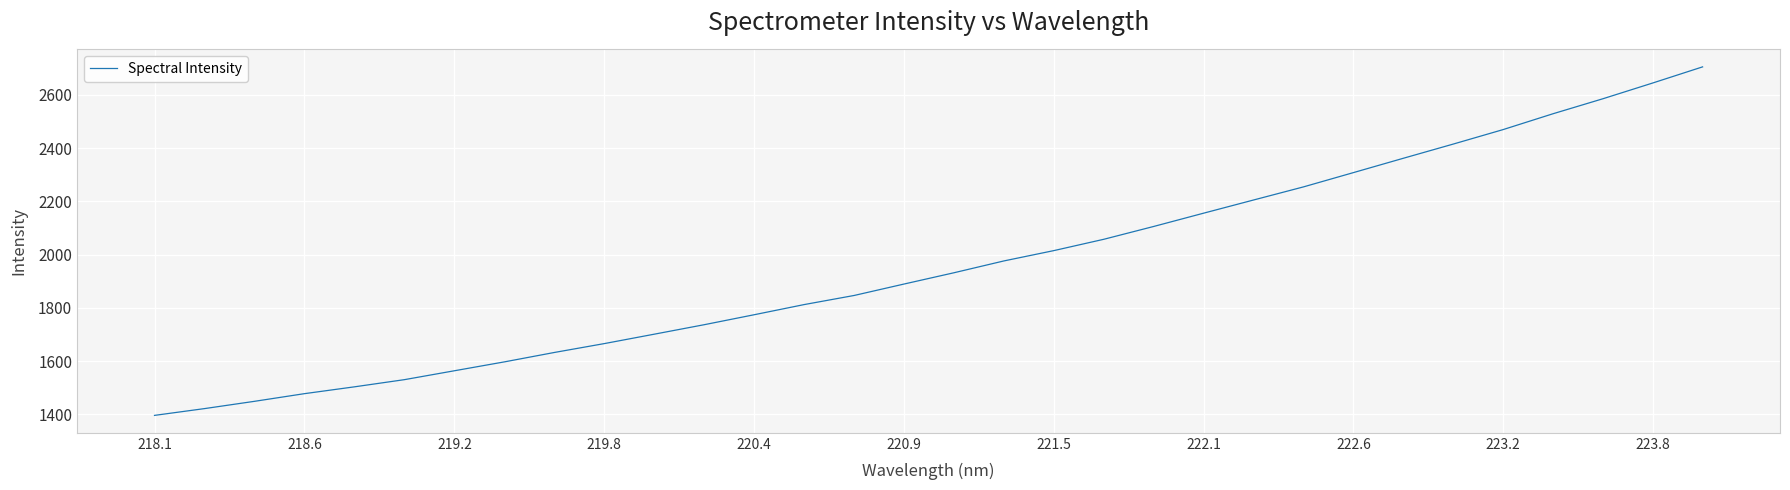

What is the difference between the maximum and minimum values?

1309.6